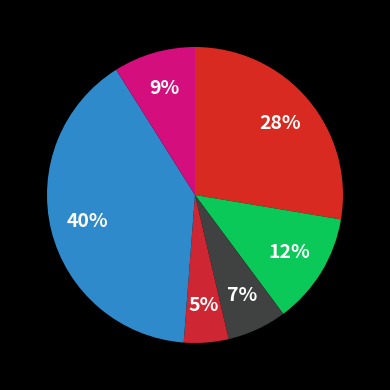

Count the number of slices in the pie.

6